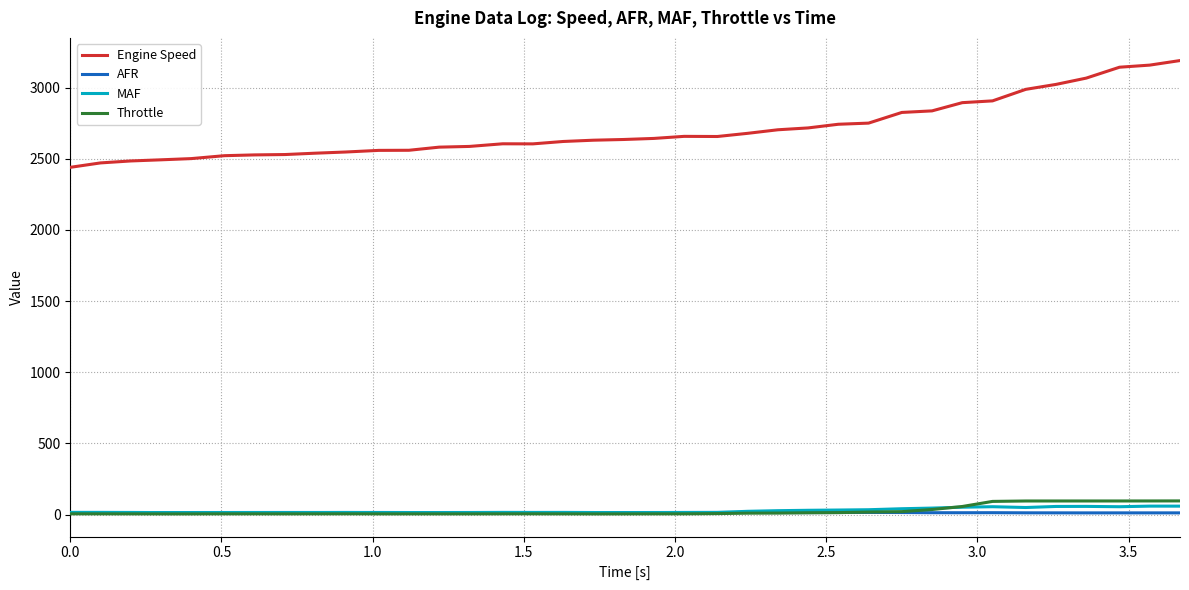

How many lines are shown in the chart?

4